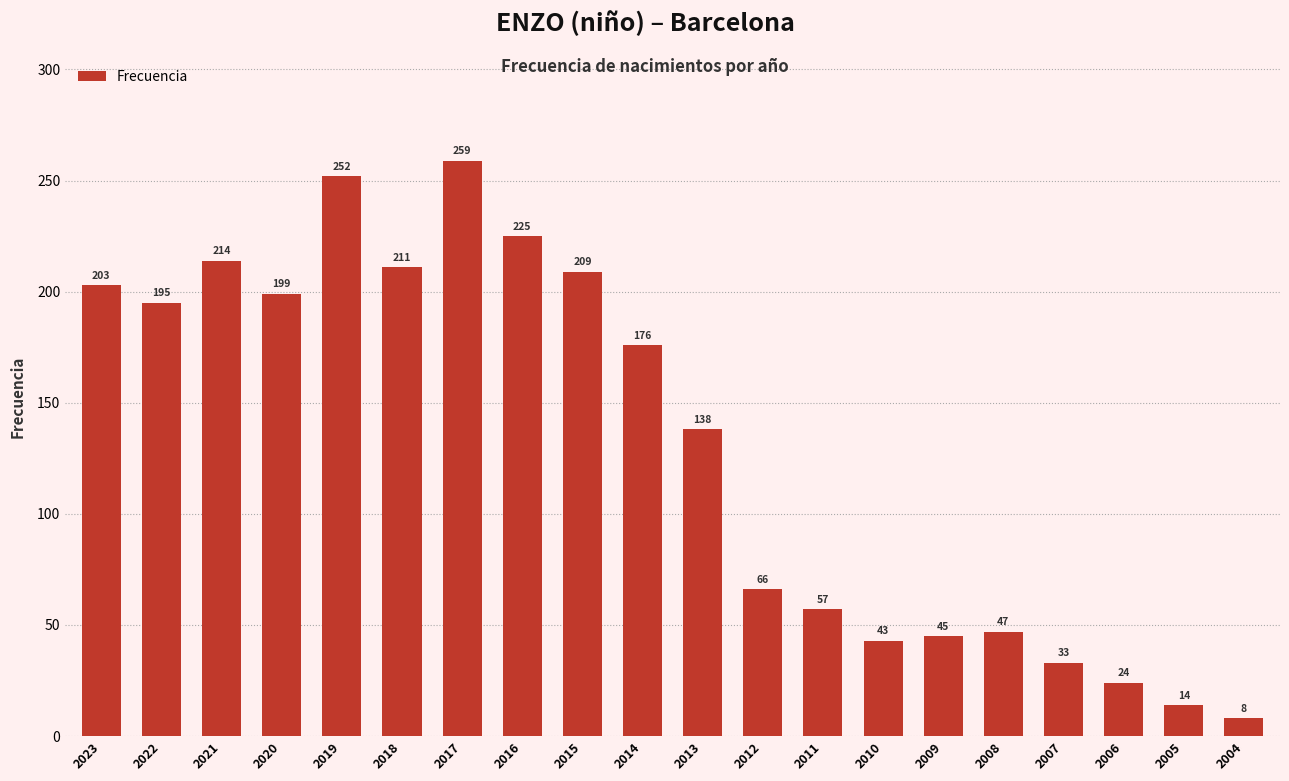

What is the sum of the values at 2008 and 2021?

261